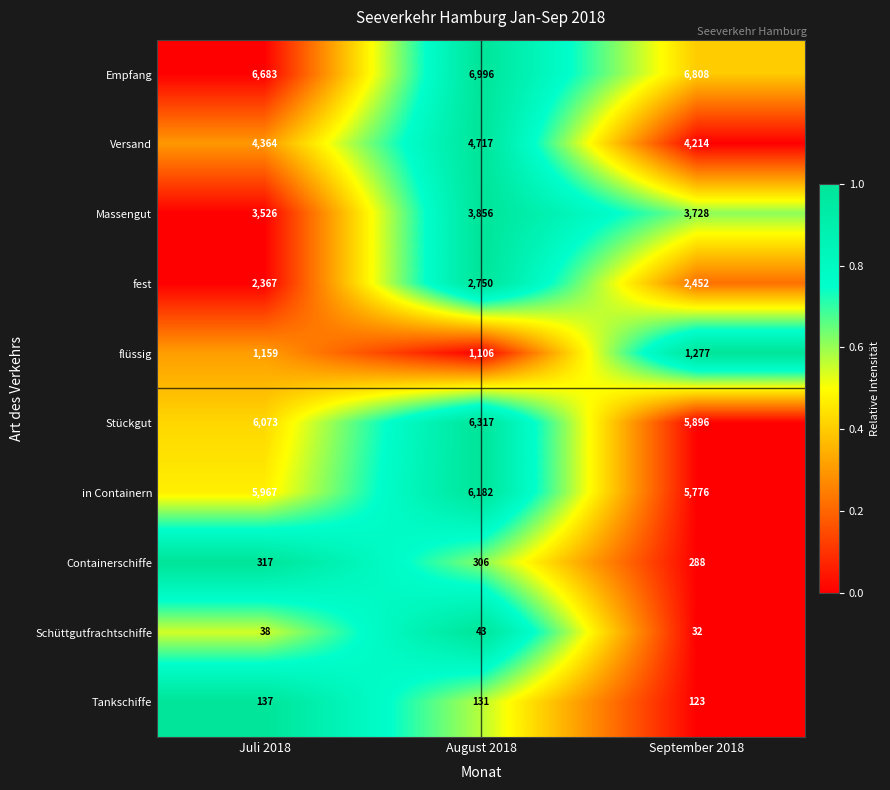

What is the total value across all series at Juli 2018?

30631